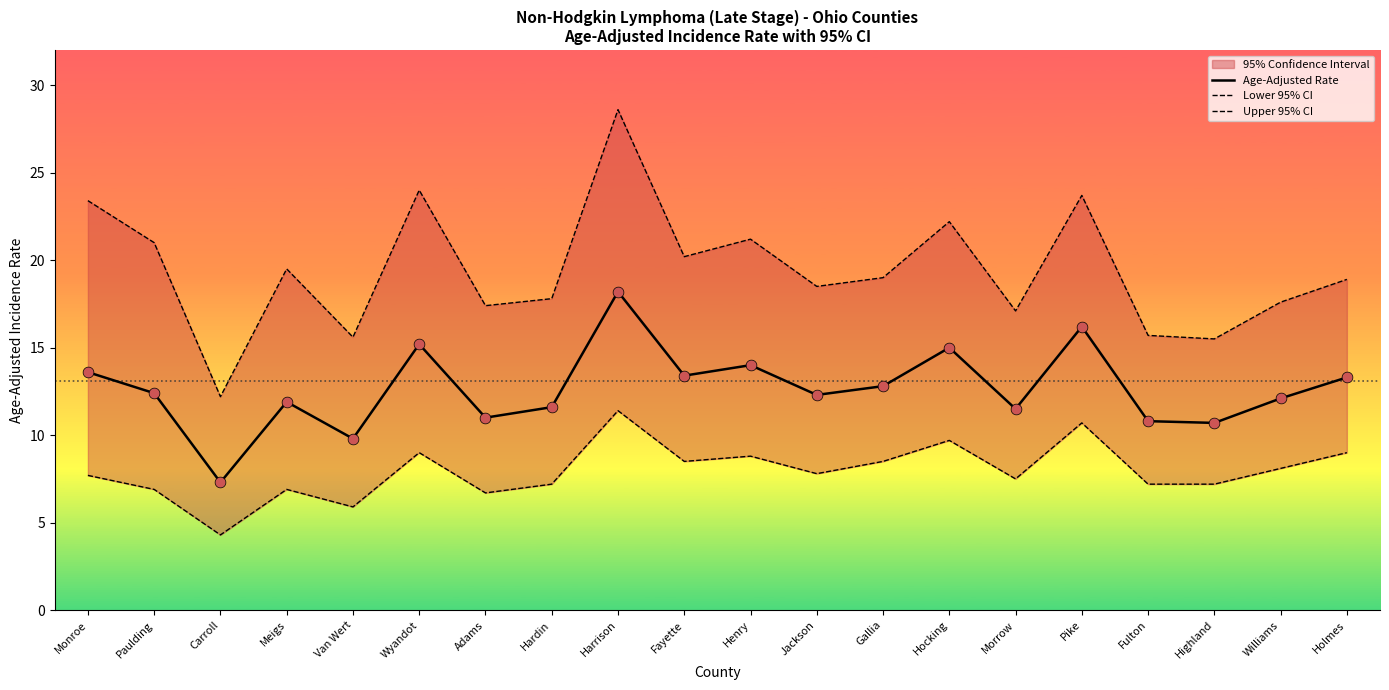

Which series has the largest total across all categories?

Upper 95% CI